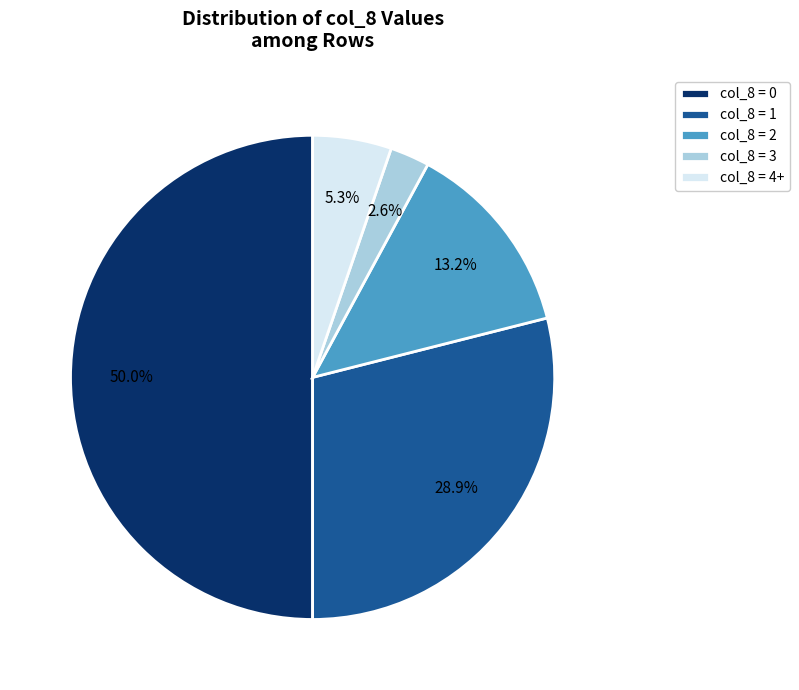

Is the sum of col_8 = 4+ and col_8 = 2 greater than half?

No